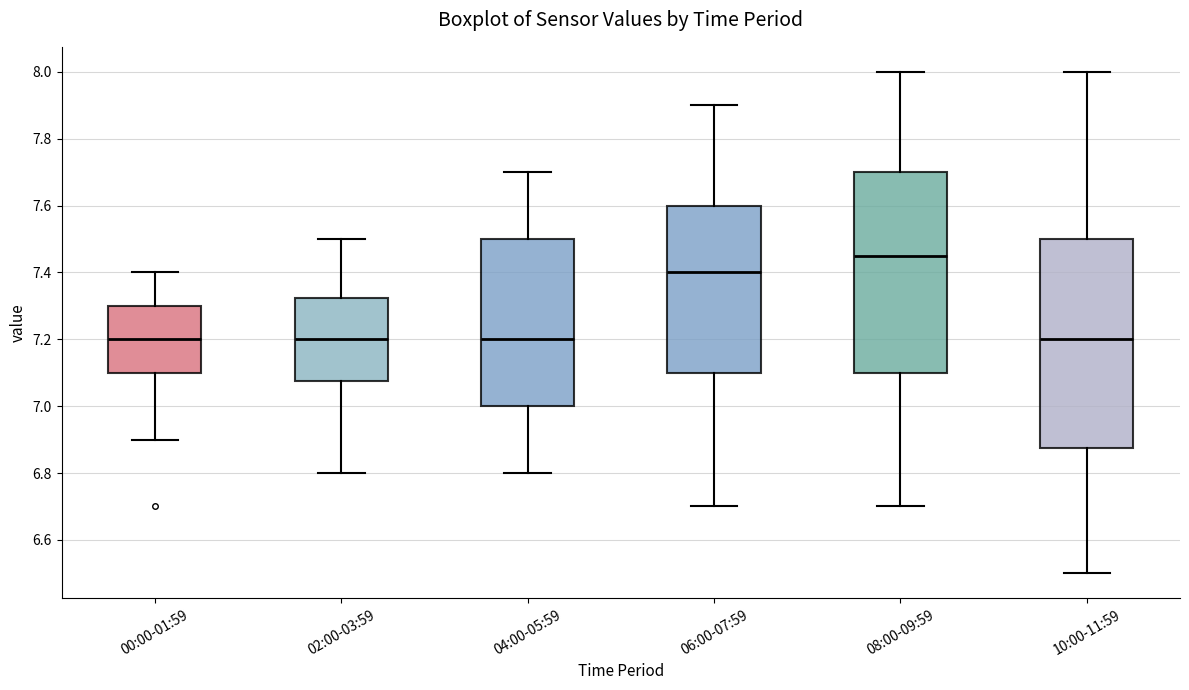

Reading left to right, read every box against the y-axis: the position of its median line, the range the box covers, and the ends of its whiskers. The values are not printed on the chart, so give them approximately, as read against the axis.

00:00-01:59: median 7.20, box 7.10 to 7.30, whiskers 6.90 to 7.40
02:00-03:59: median 7.20, box 7.08 to 7.32, whiskers 6.80 to 7.50
04:00-05:59: median 7.20, box 7.00 to 7.50, whiskers 6.80 to 7.70
06:00-07:59: median 7.40, box 7.10 to 7.60, whiskers 6.70 to 7.90
08:00-09:59: median 7.46, box 7.10 to 7.70, whiskers 6.70 to 8.00
10:00-11:59: median 7.20, box 6.88 to 7.50, whiskers 6.50 to 8.00